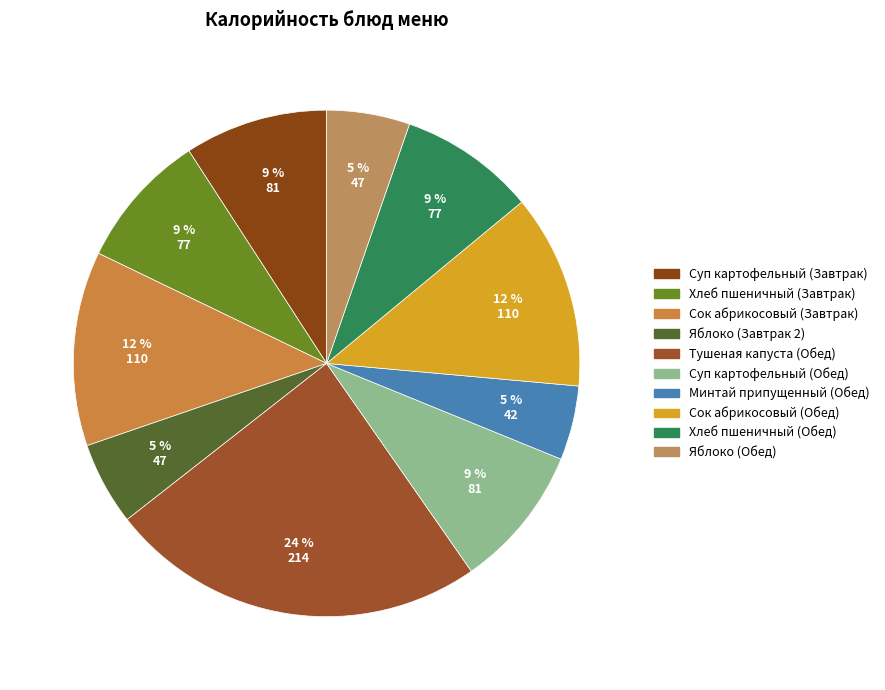

To the nearest percent, what is the average slice percentage?

10%